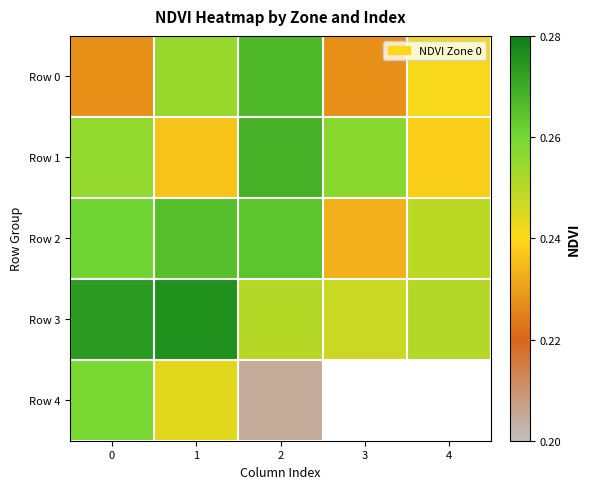

The value of Row 1 at 2 is 0.3. True or false?

True